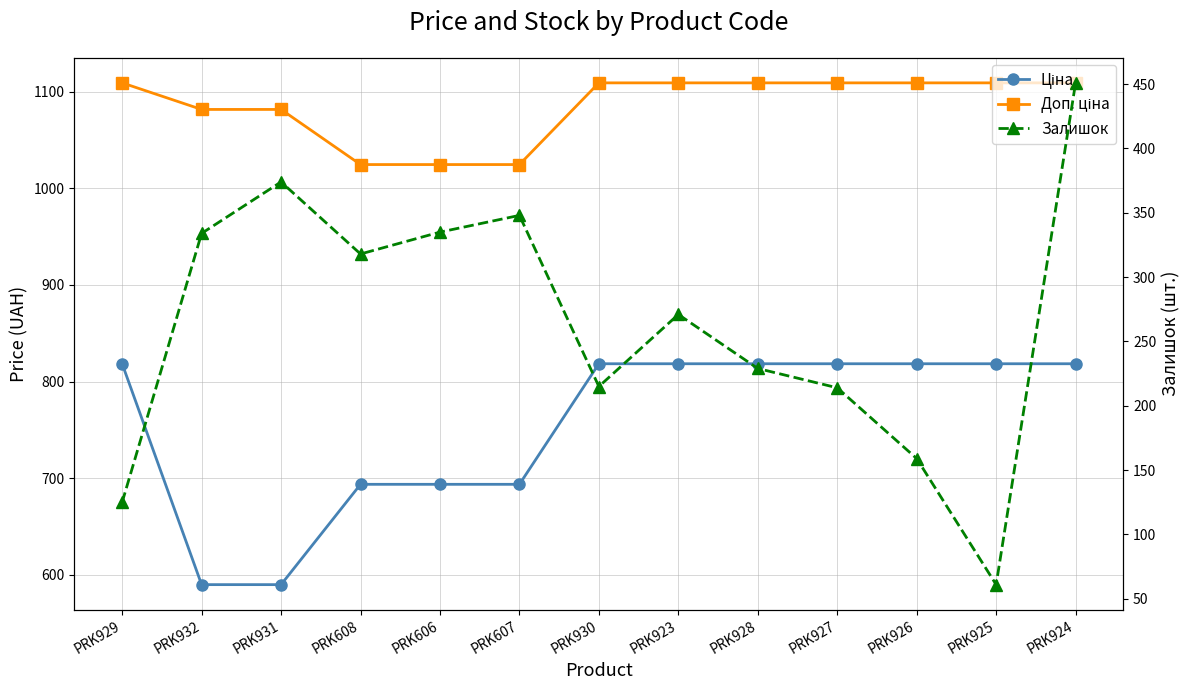

What is the greatest value displayed?

1109.2